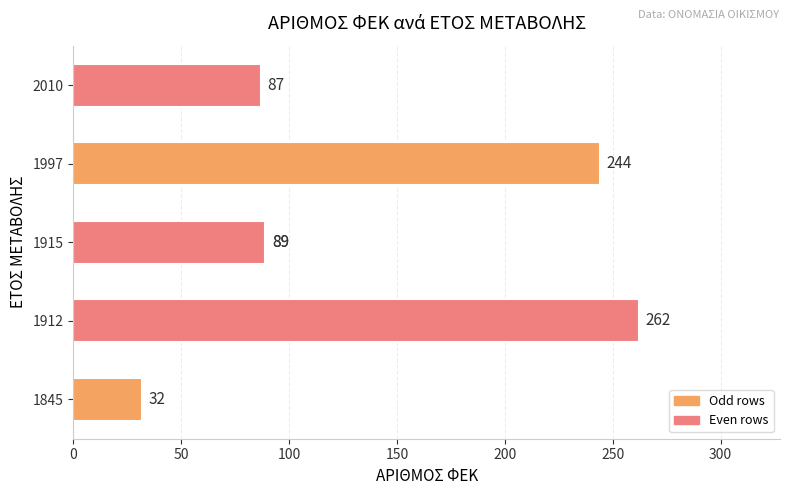

Does the chart contain any negative values?

No